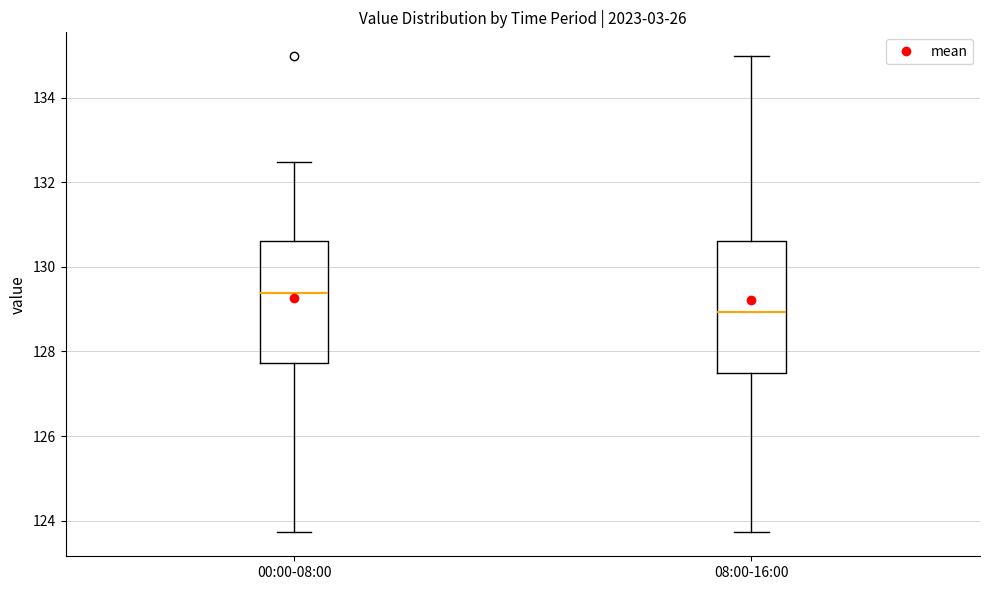

Comparing the boxes themselves (not the whiskers), which one is the tallest?

08:00-16:00